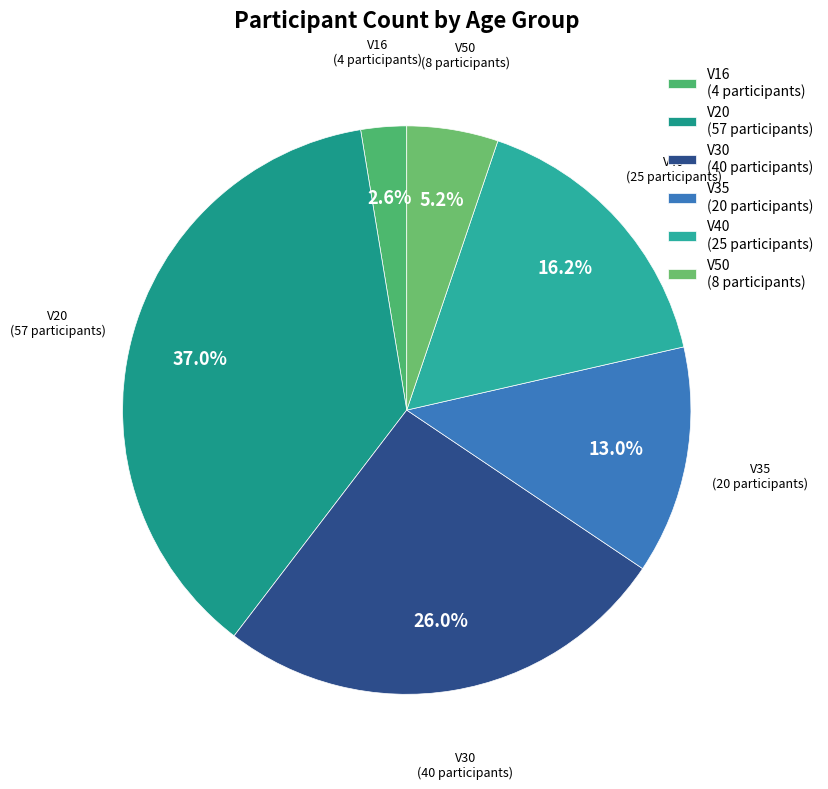

To the nearest percent, what is the difference between the largest and smallest slice percentages?

34%